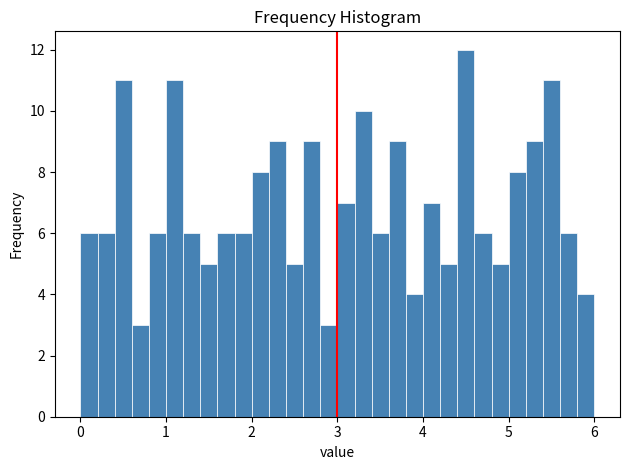

Around what value on the x-axis is the tallest bar? Give the approximate position of its centre, as read against the axis.

4.5